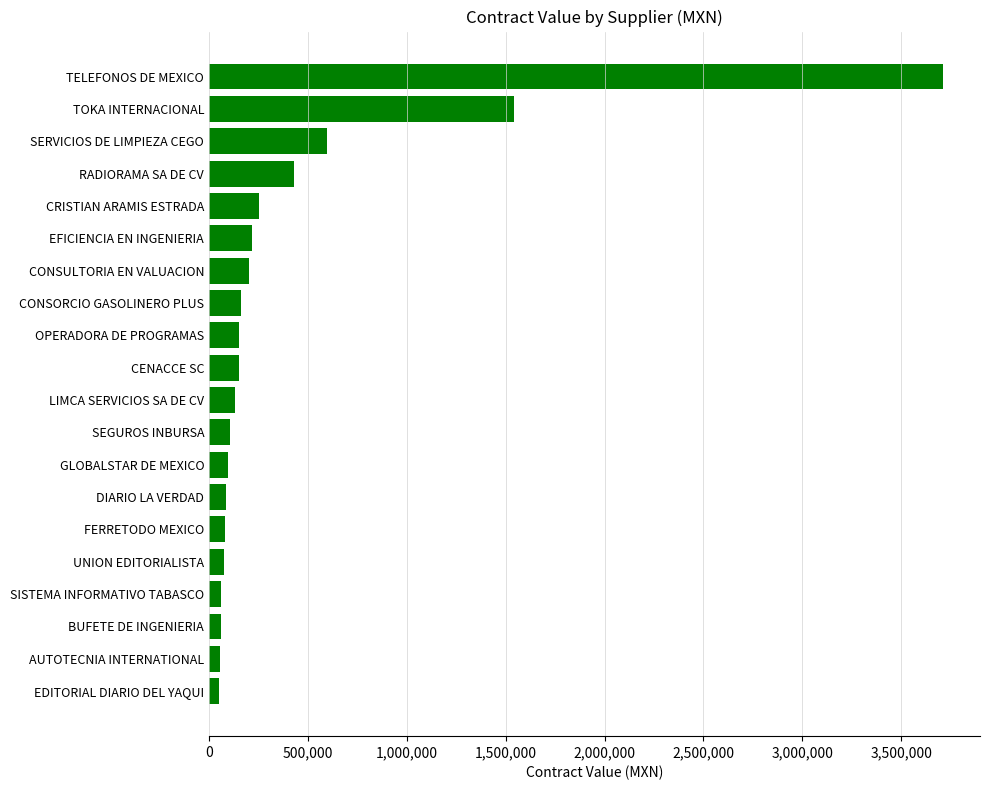

What is the difference between the maximum and minimum values?

3661962.9